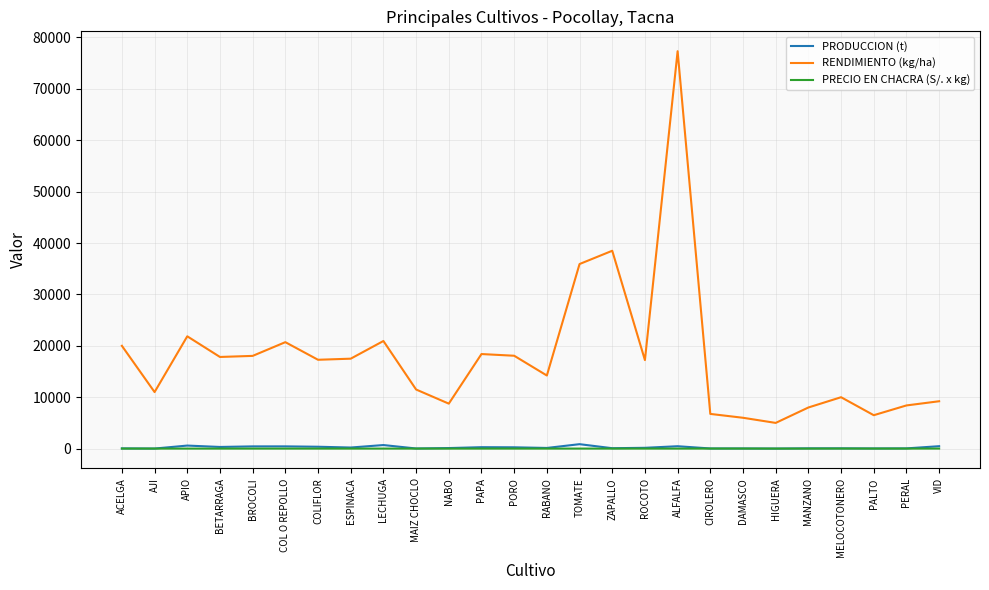

The RENDIMIENTO (kg/ha) series shows 3735.0 at MANZANO. True or false?

False